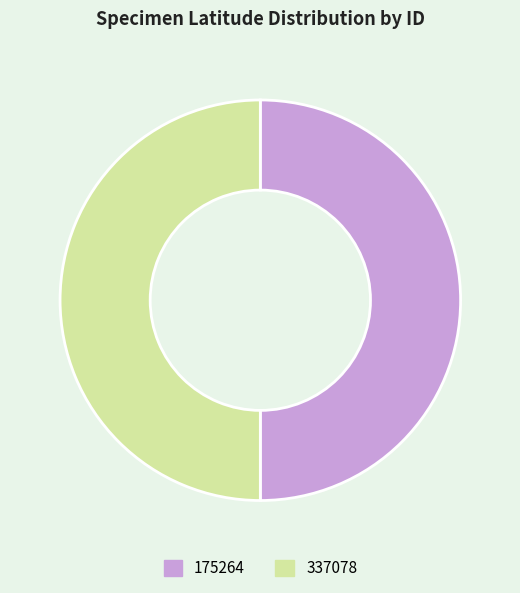

Combined, do 337078 and 175264 account for over 50%?

Yes